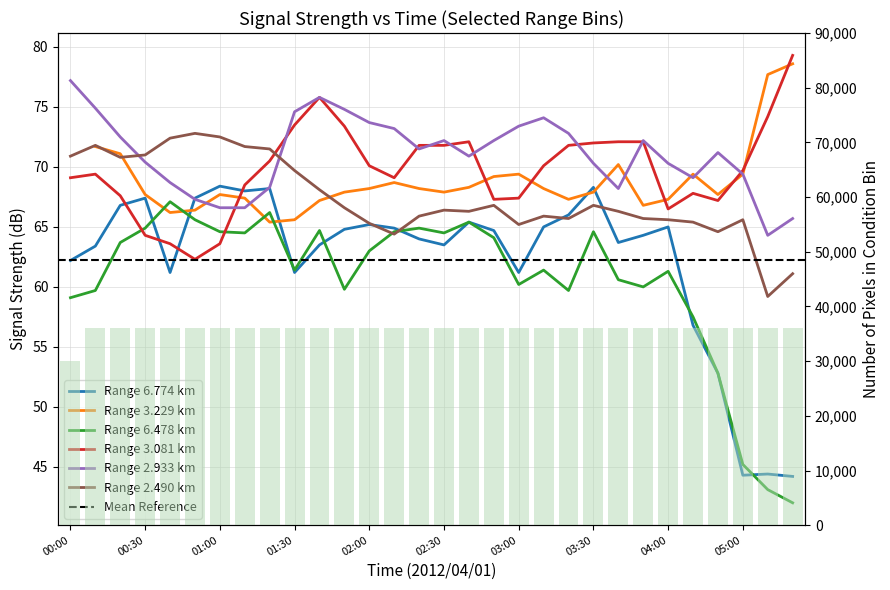

What is the sum of all 3.081 values?

2094.0